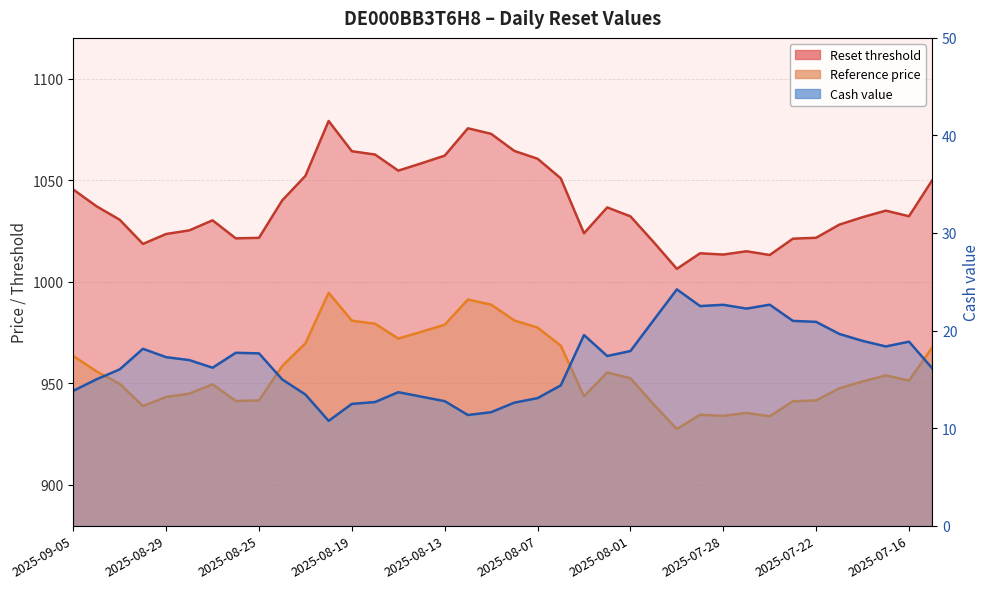

The Reset threshold series shows 341.0 at 2025-08-04. True or false?

False